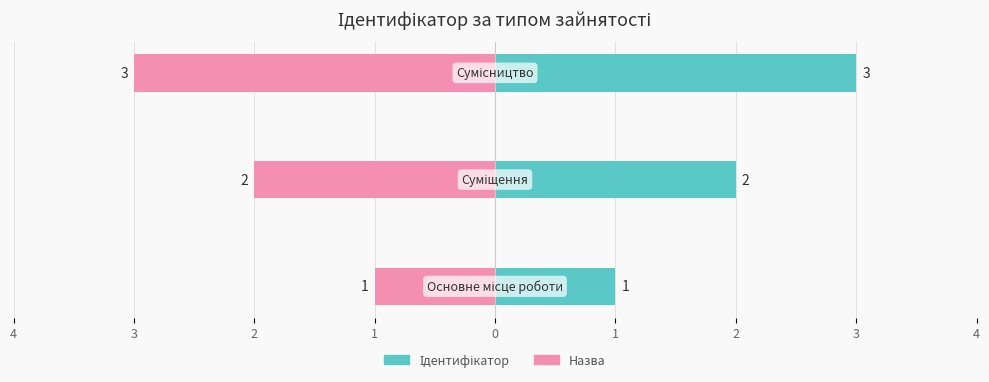

What is the difference between the highest and lowest values at 4?

2